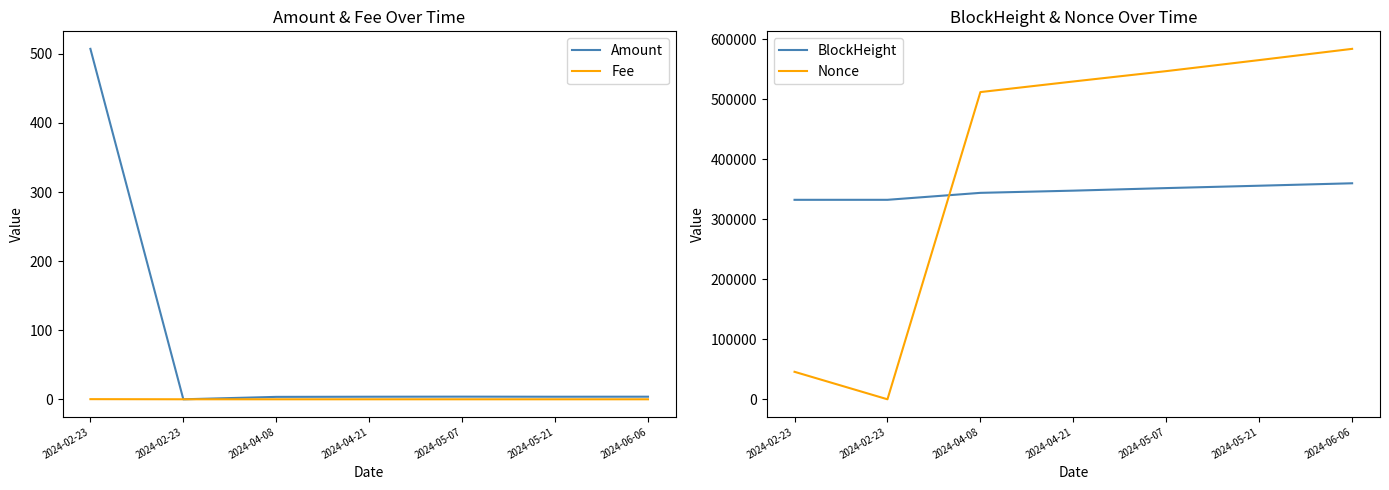

Where does the Nonce series first go above 529677?

2024-05-07